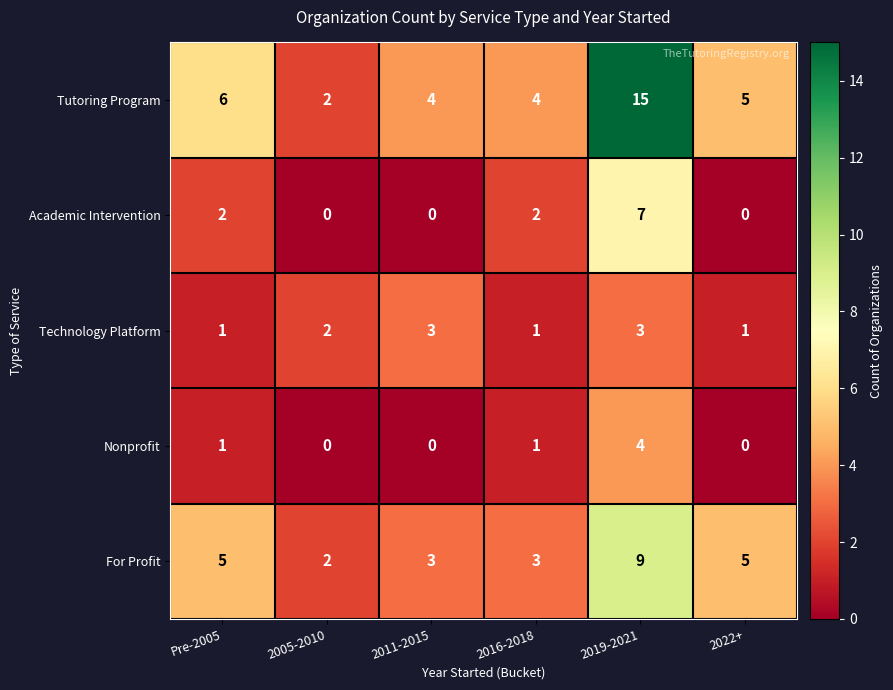

Which series has the largest total across all categories?

Tutoring Program